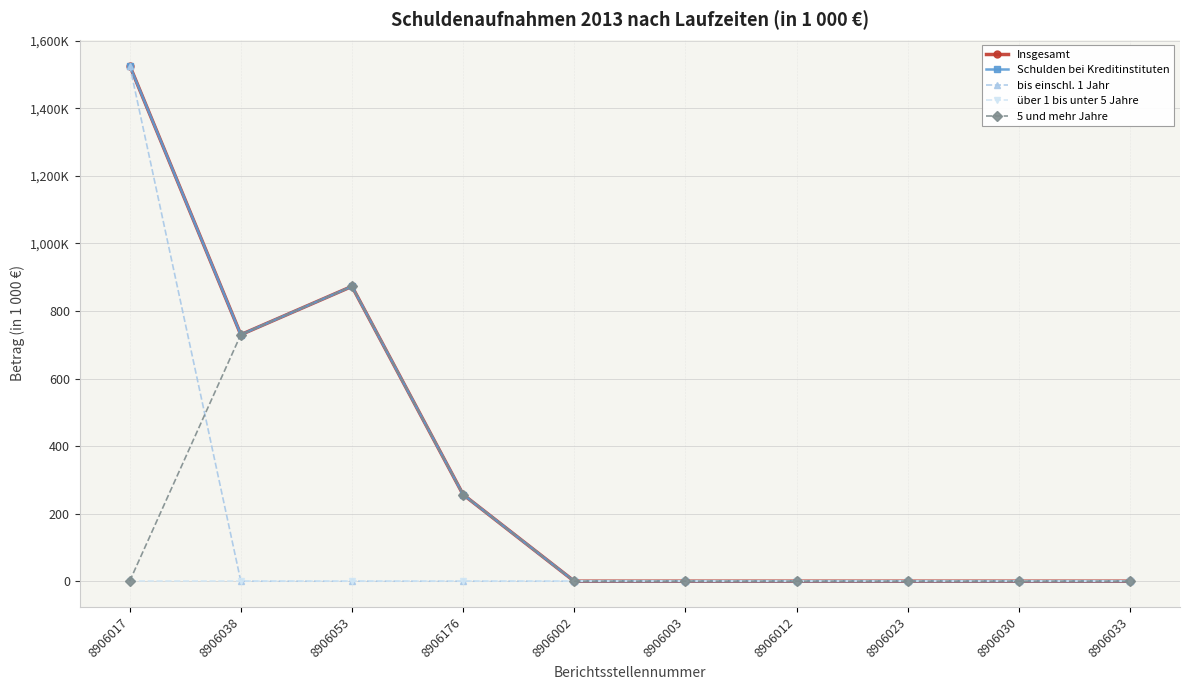

Which has a higher value, 8906033 or 8906002?

8906033